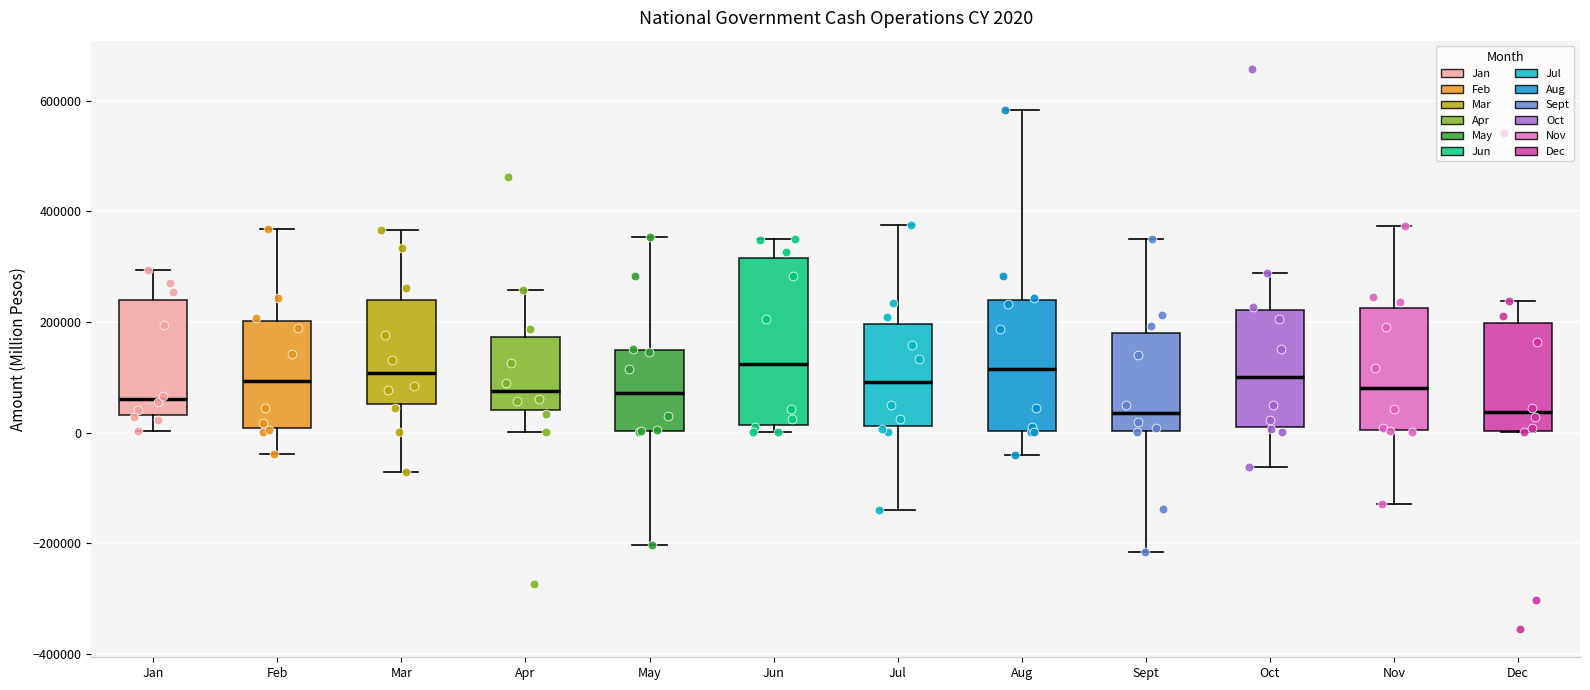

Which box is the tallest, from its lower edge to its upper edge?

Jun